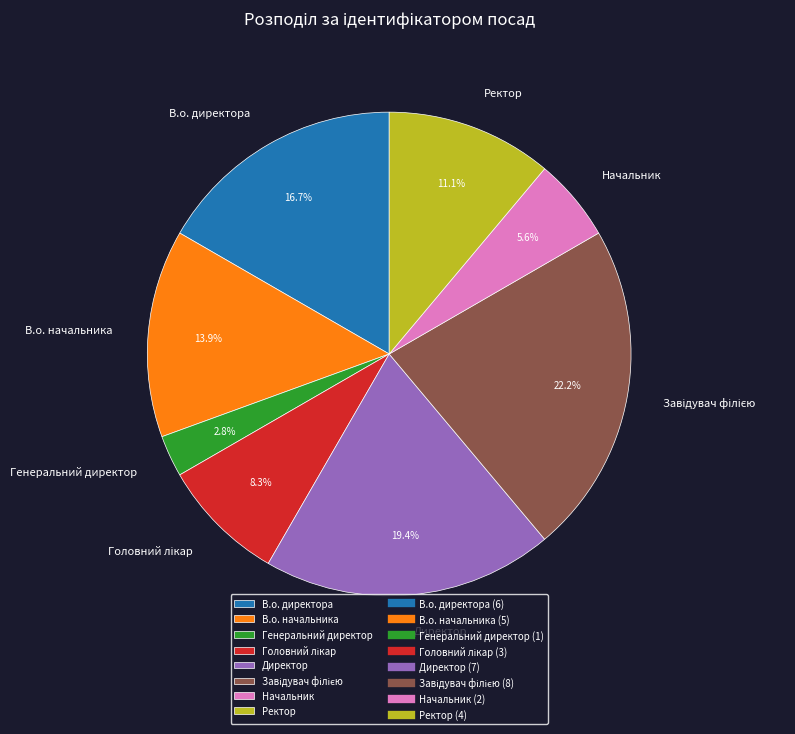

What is the smallest slice in the pie chart?

Генеральний директор